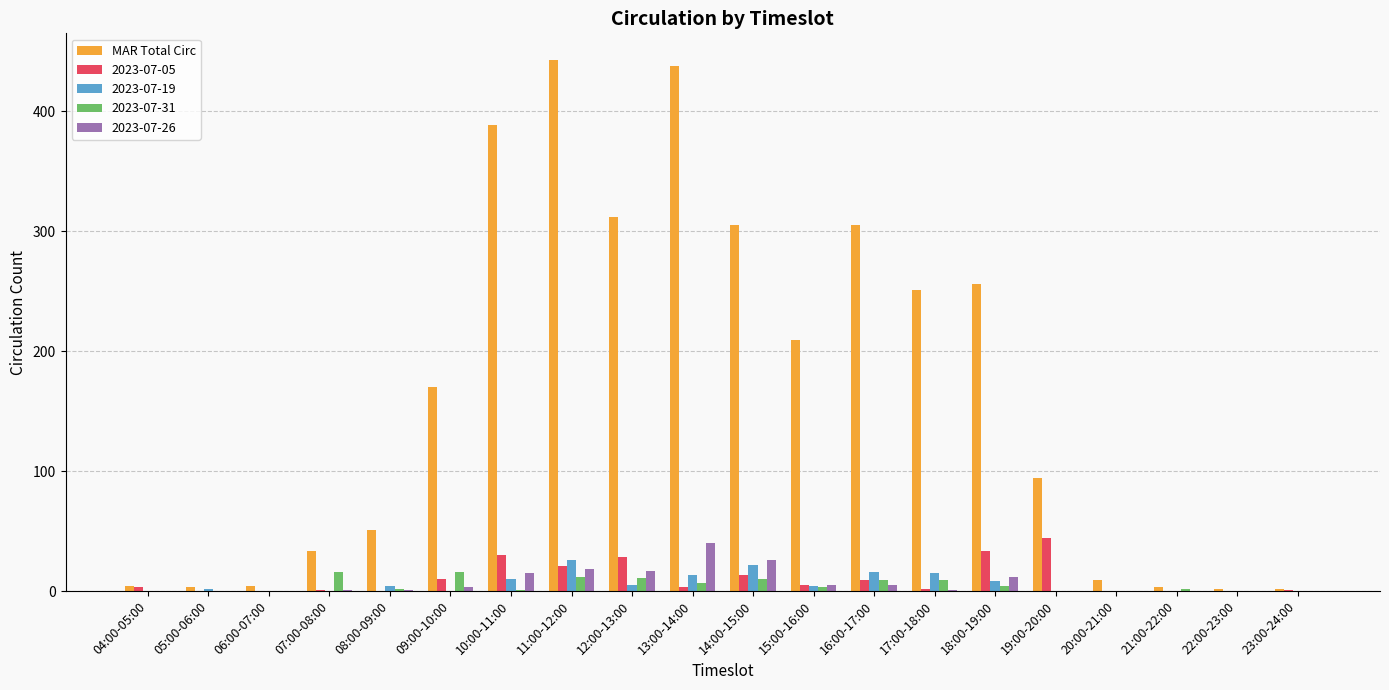

What is the sum of all MAR Total Circ values?

3283